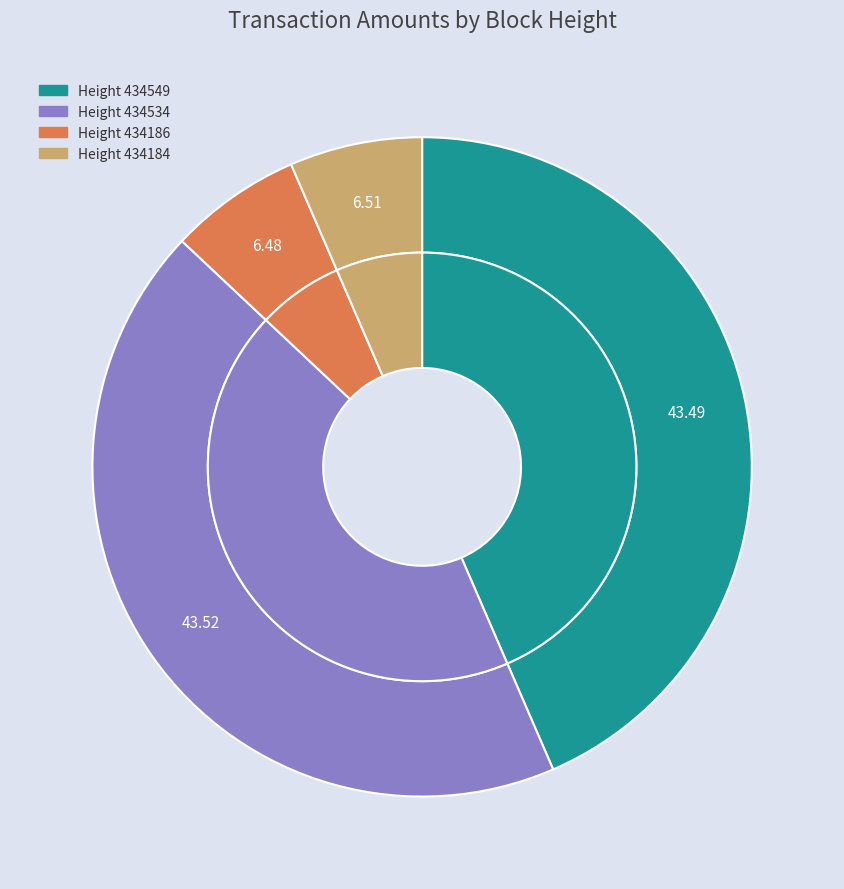

Is 434549 the majority of the pie?

No